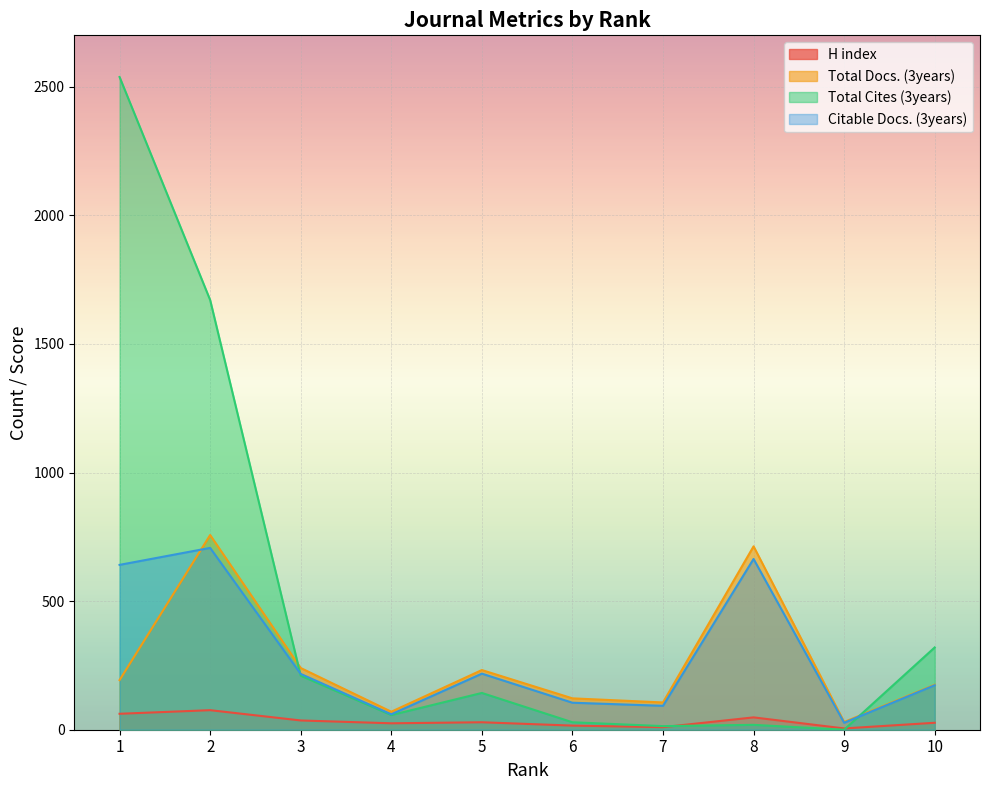

Reading left to right, transcribe all the data shown in this chart.

H index: 62	76	36	25	29	16	10	48	5	27
Total Docs. (3years): 193	757	240	70	232	122	106	713	30	175
Total Cites (3years): 2538	1671	210	57	143	29	14	19	0	320
Citable Docs. (3years): 641	707	217	60	218	105	93	664	27	173